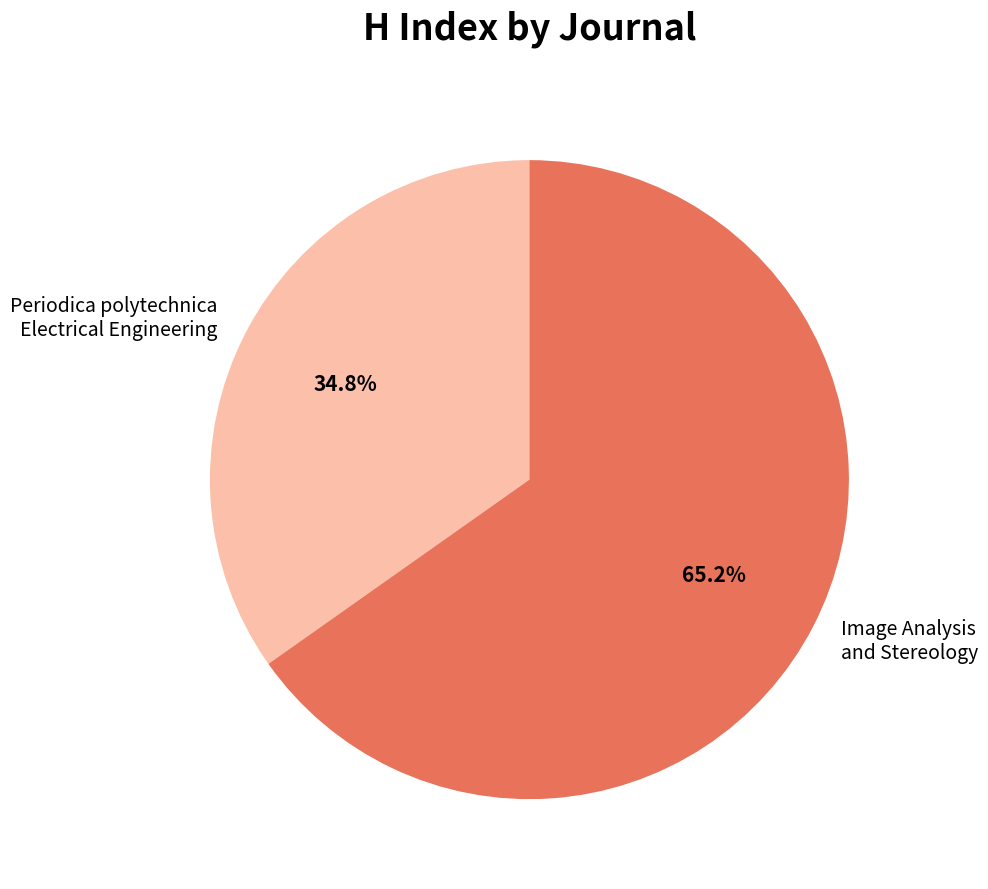

Count the number of slices in the pie.

2